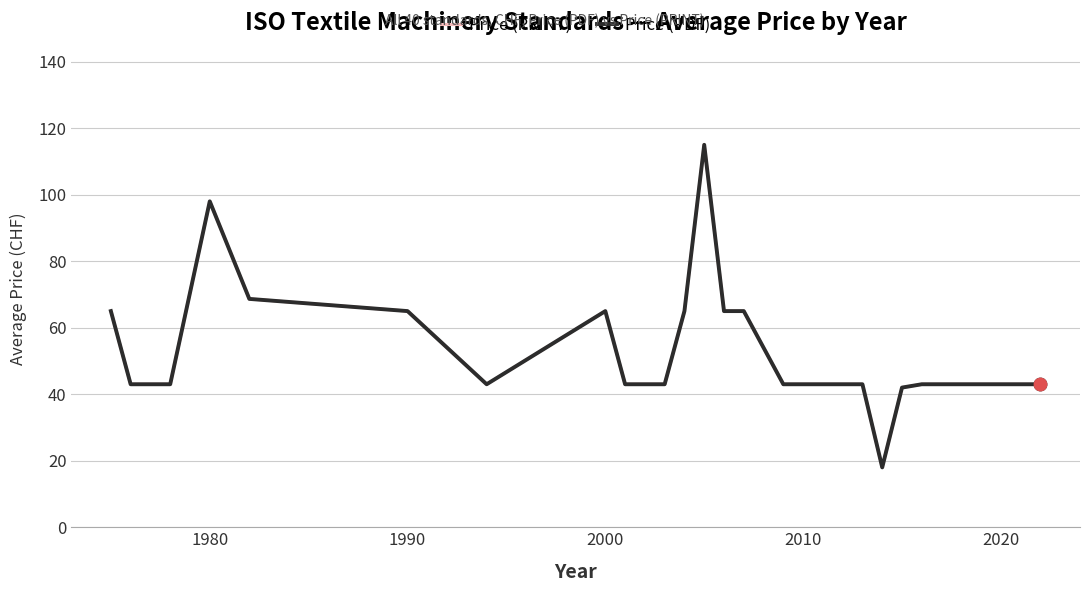

Is this an area chart (filled region under the line)?

No